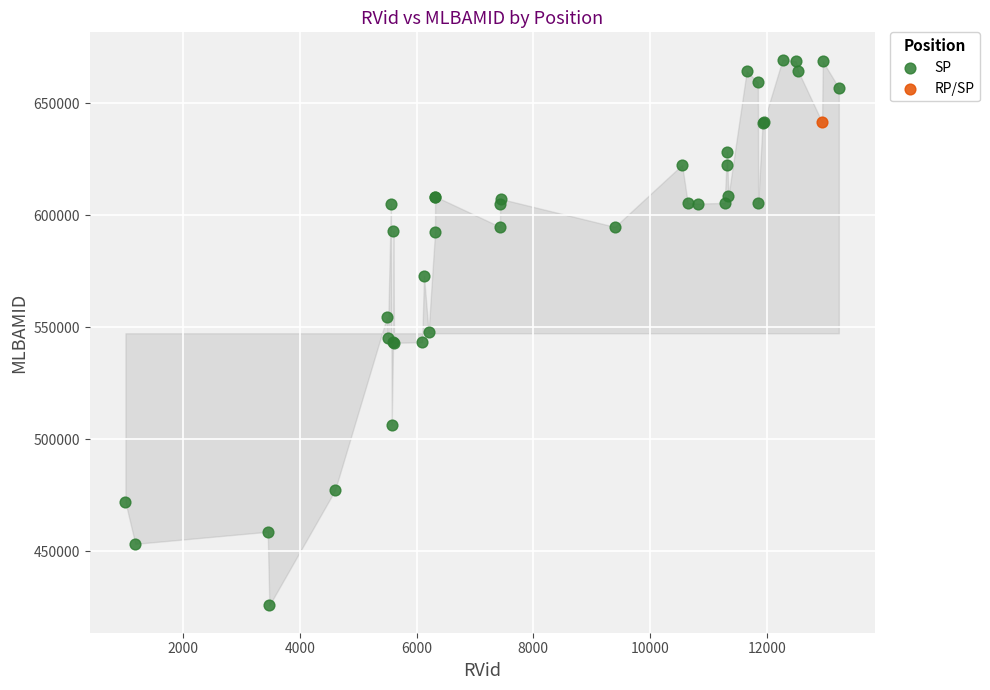

What are all the series names shown in the legend?

SP, RP/SP